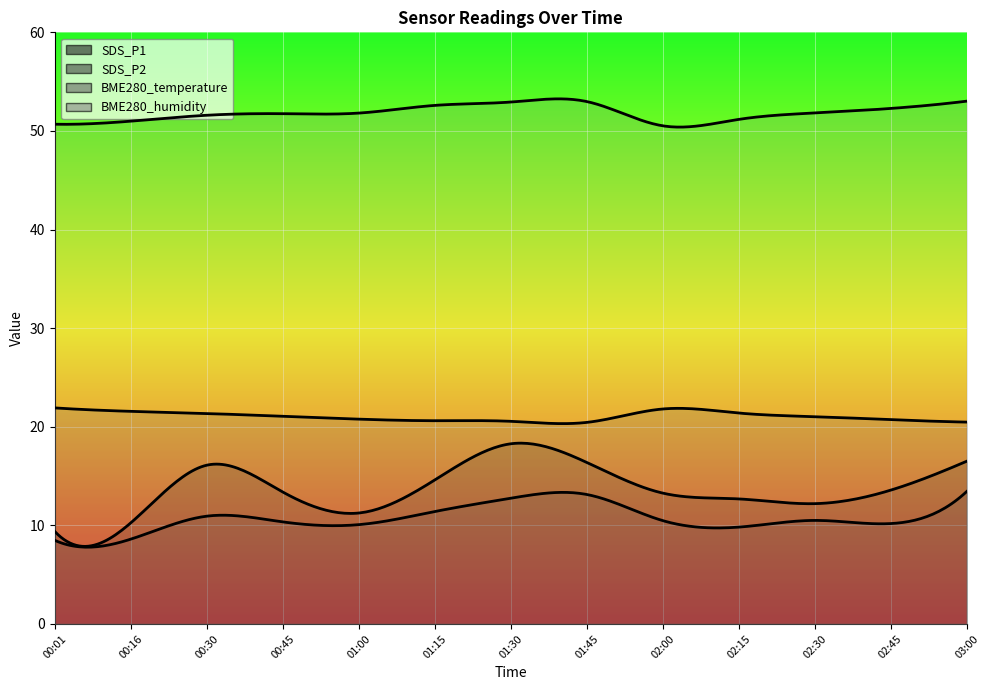

Between 01:30 and 03:00, which series saw the biggest shift?

SDS_P1